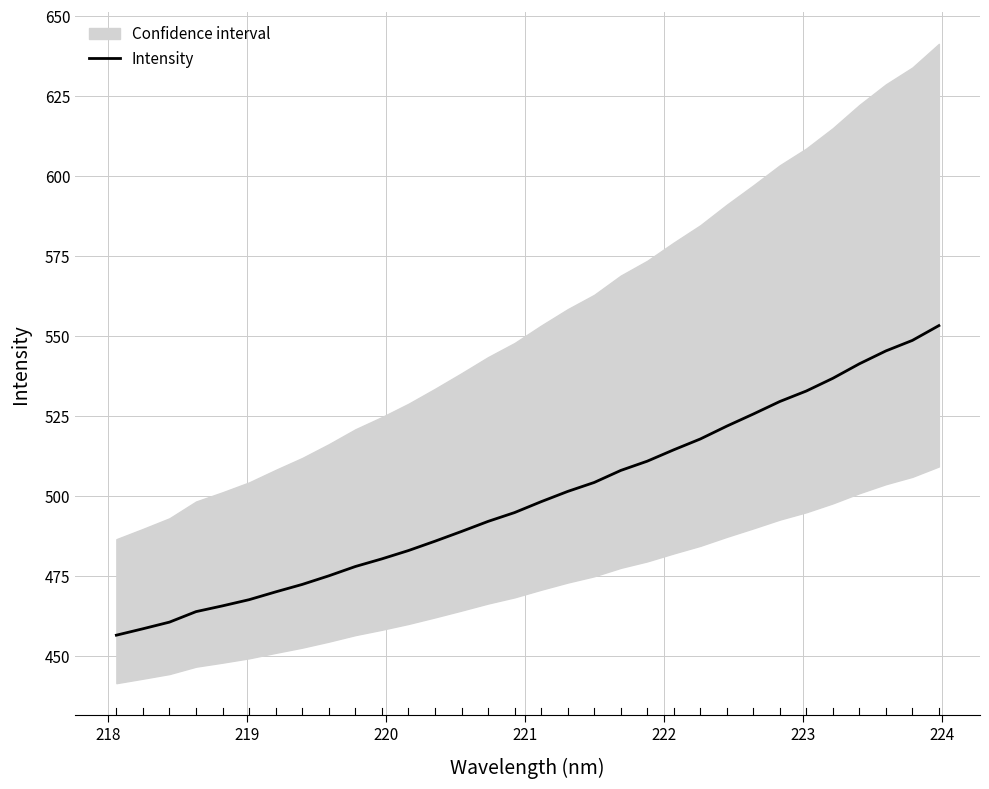

What is the highest value of the Intensity series?

553.3